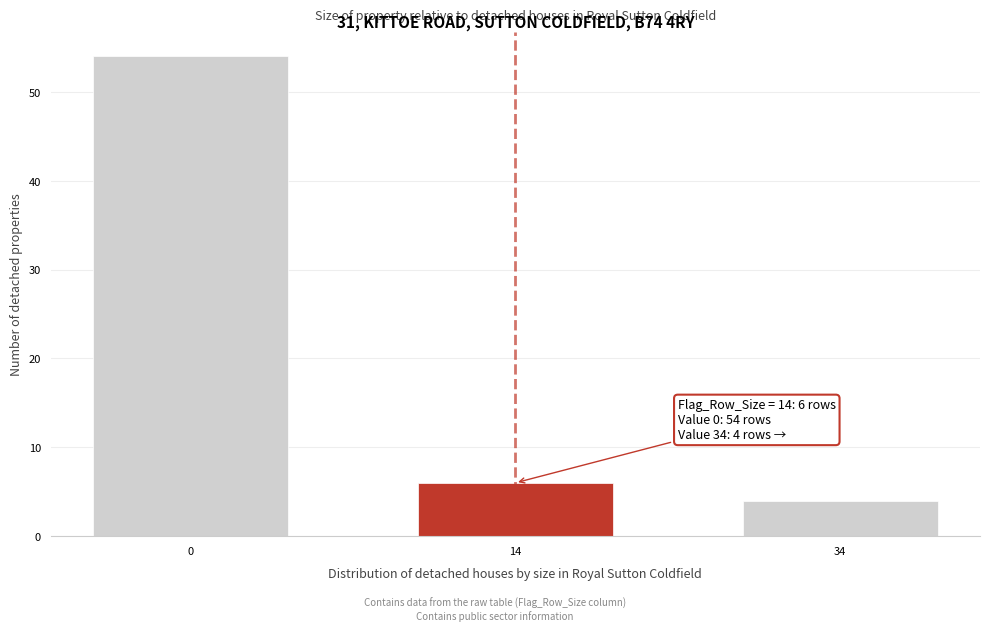

Reading left to right, transcribe all the data shown in this chart.

54	6	4